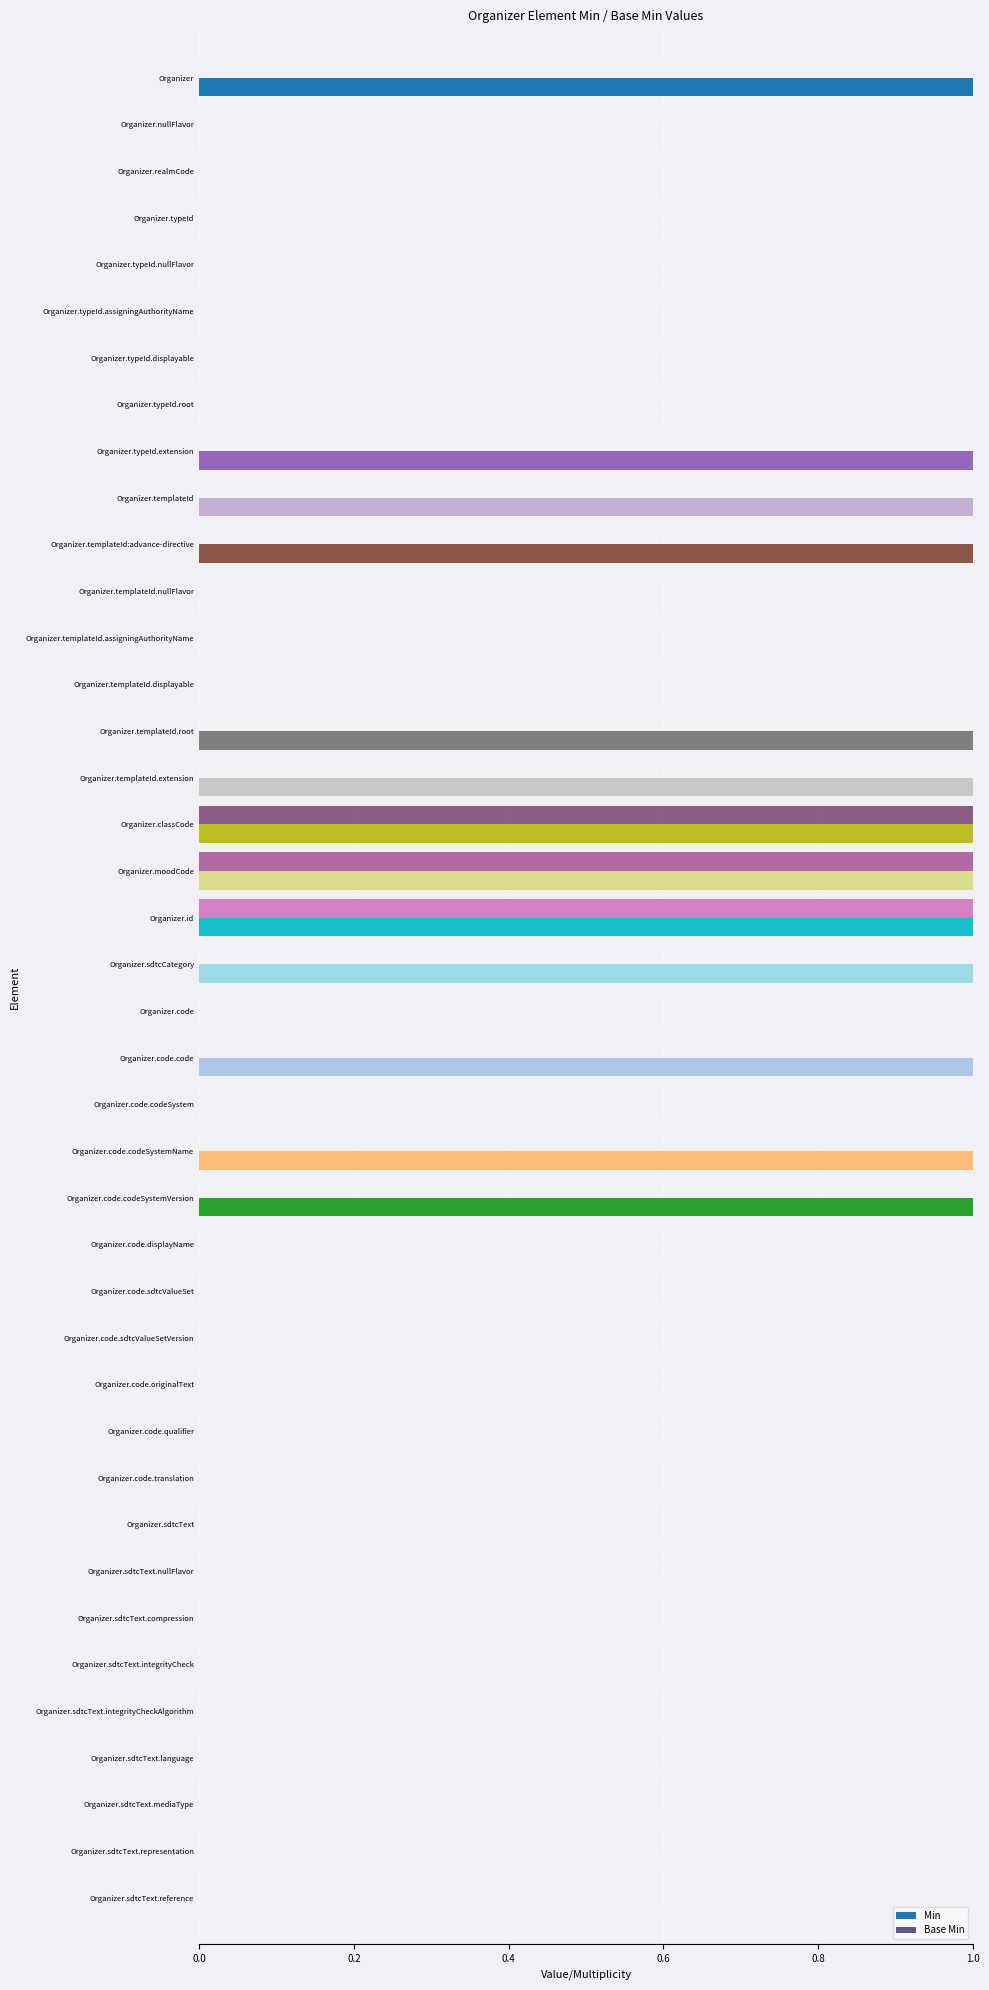

Which series changed the most between Organizer.code.codeSystemName and Organizer.sdtcText.representation?

Min